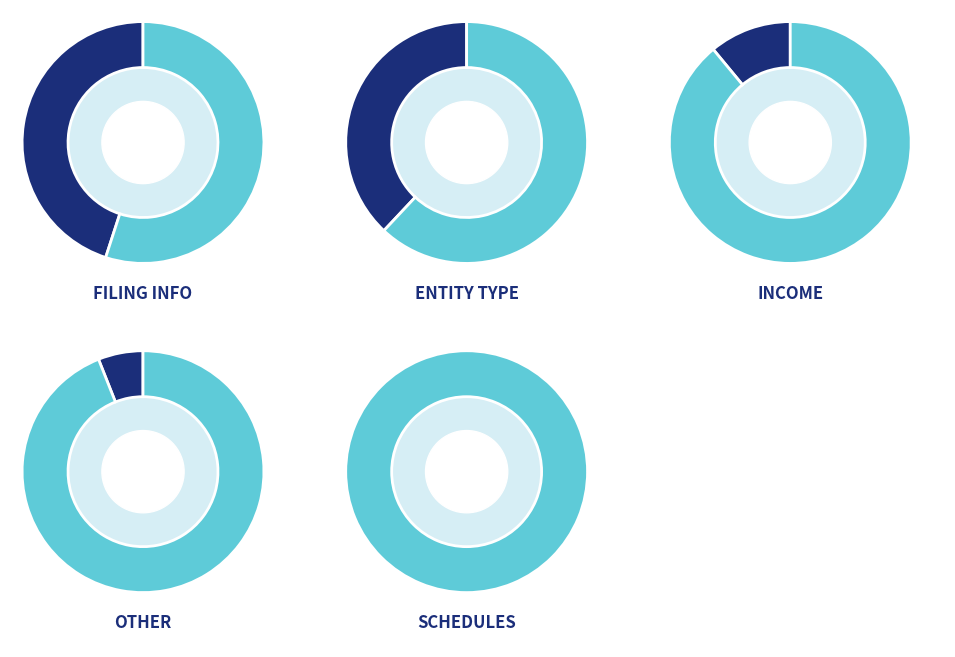

To the nearest percent, what percentage of the pie is Income?

11%